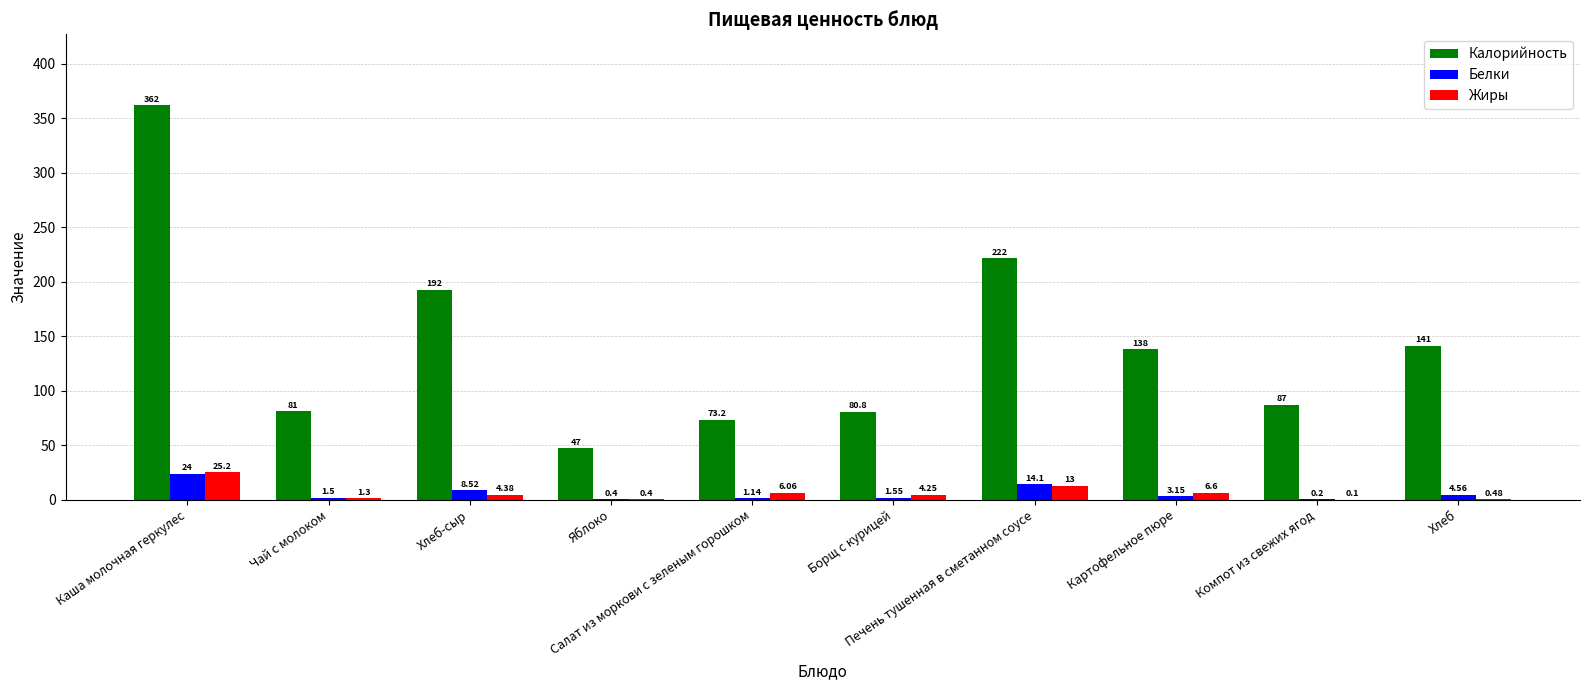

Which series has the largest total across all categories?

Калорийность